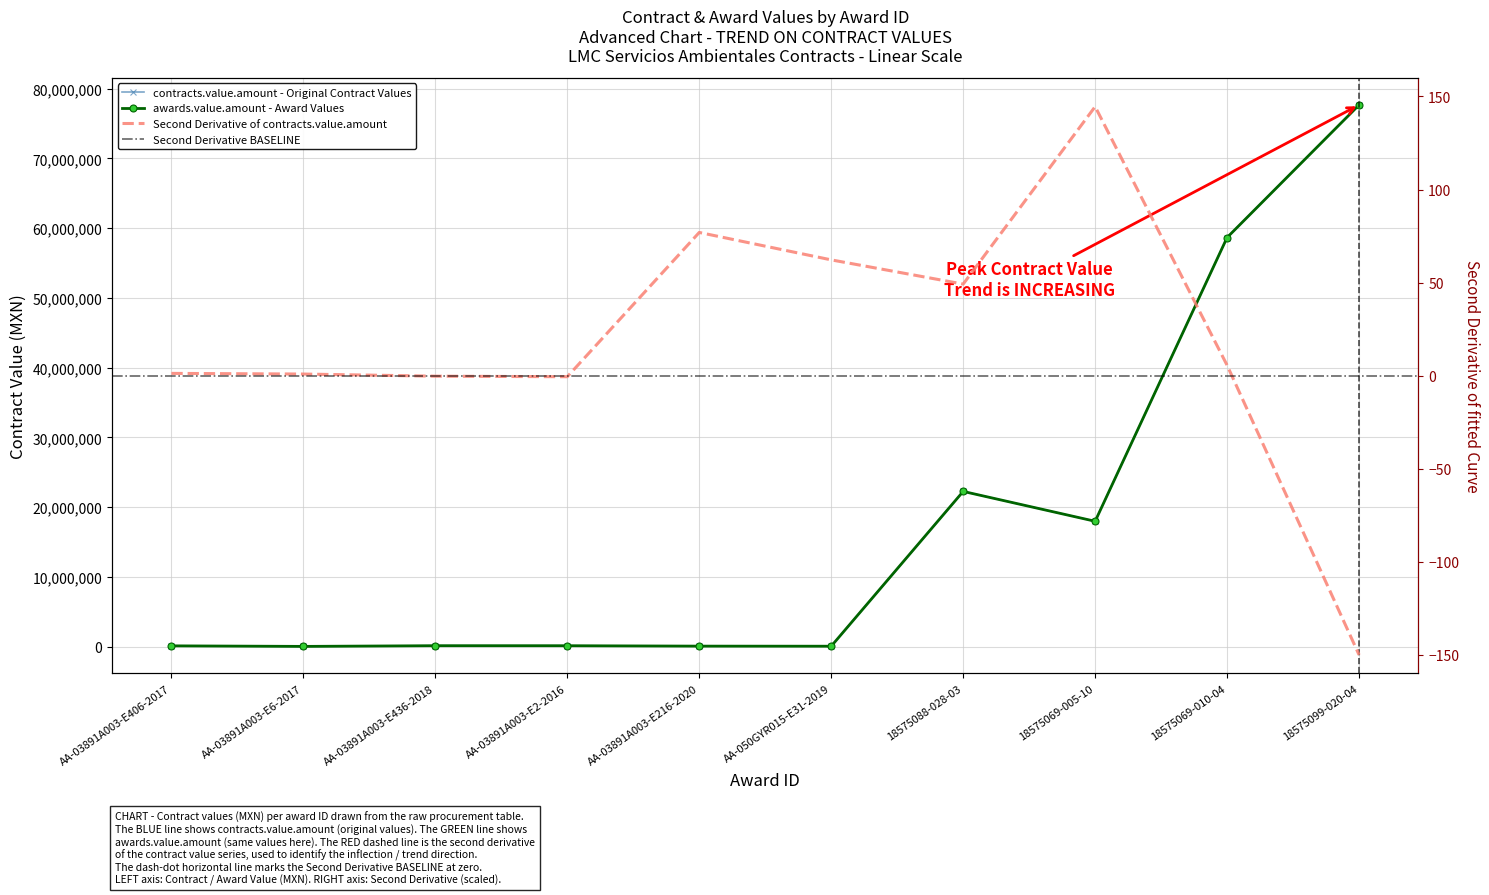

What is the greatest value displayed?

77651652.0